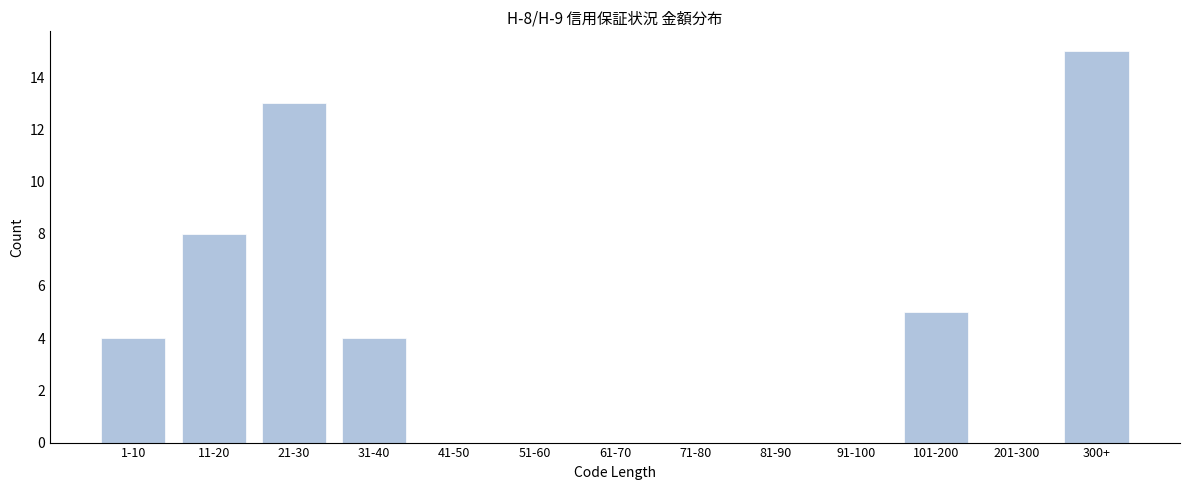

Reading left to right, transcribe all the data shown in this chart.

1-10=4	11-20=8	21-30=13	31-40=4	41-50=0	51-60=0	61-70=0	71-80=0	81-90=0	91-100=0	101-200=5	201-300=0	300+=15